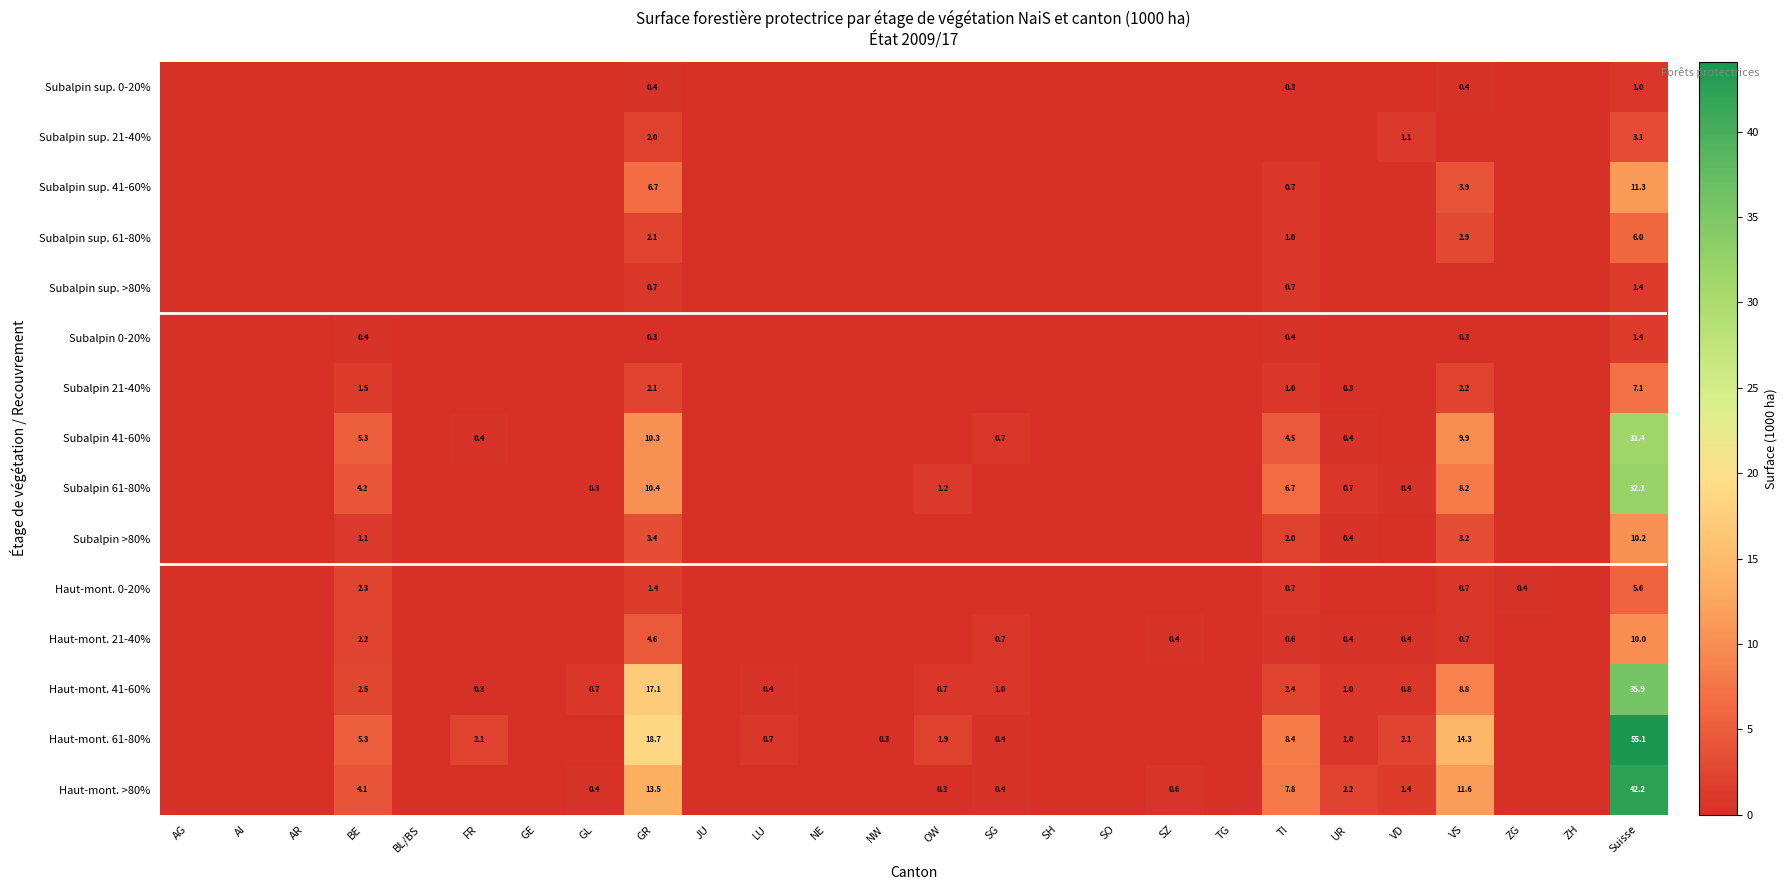

The Subalpin 41-60% series shows 4.5 at TI. True or false?

True